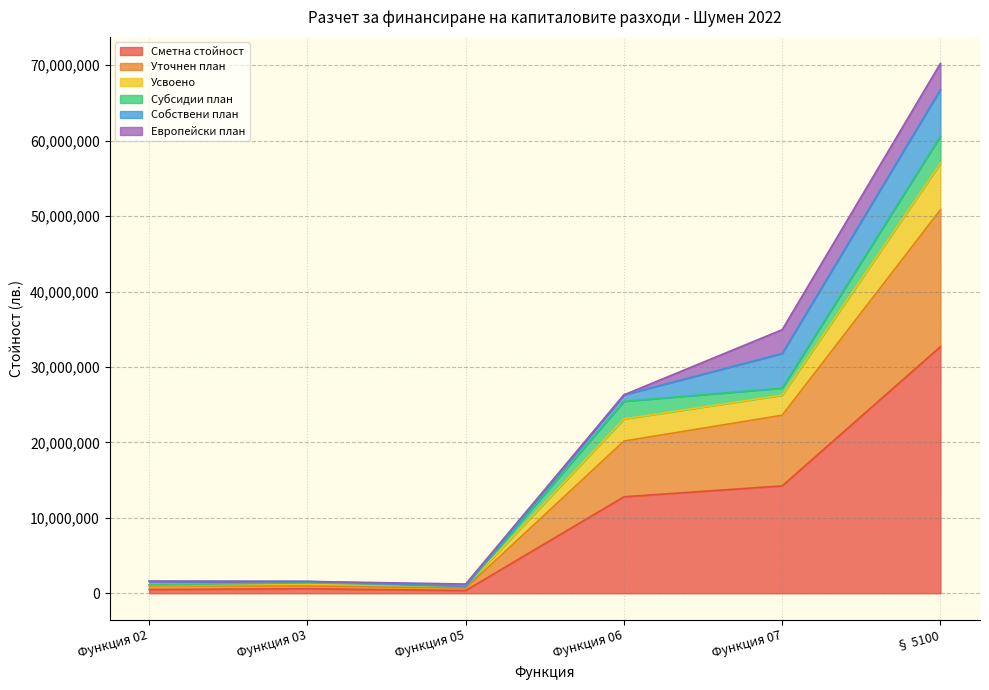

Is it true that Сметна стойност equals 679204 at Функция 02?

False